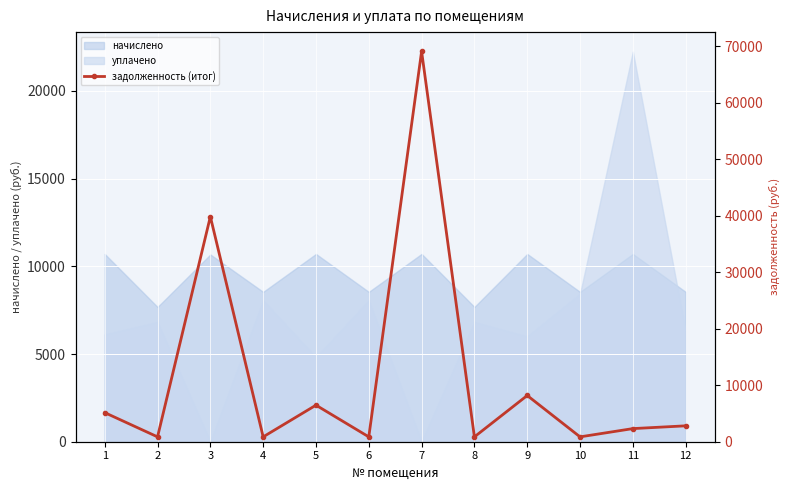

The value at 4 is 859.1. True or false?

True